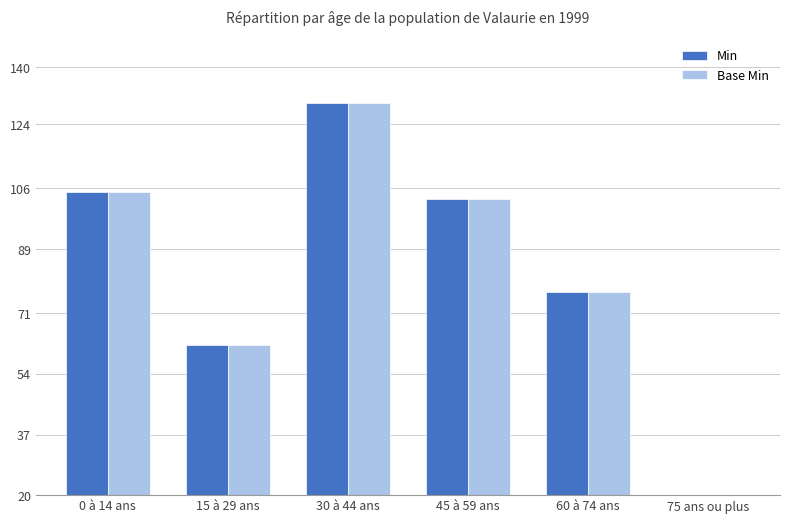

List the labels in order of Base Min value, smallest first.

75 ans ou plus, 15 à 29 ans, 60 à 74 ans, 45 à 59 ans, 0 à 14 ans, 30 à 44 ans